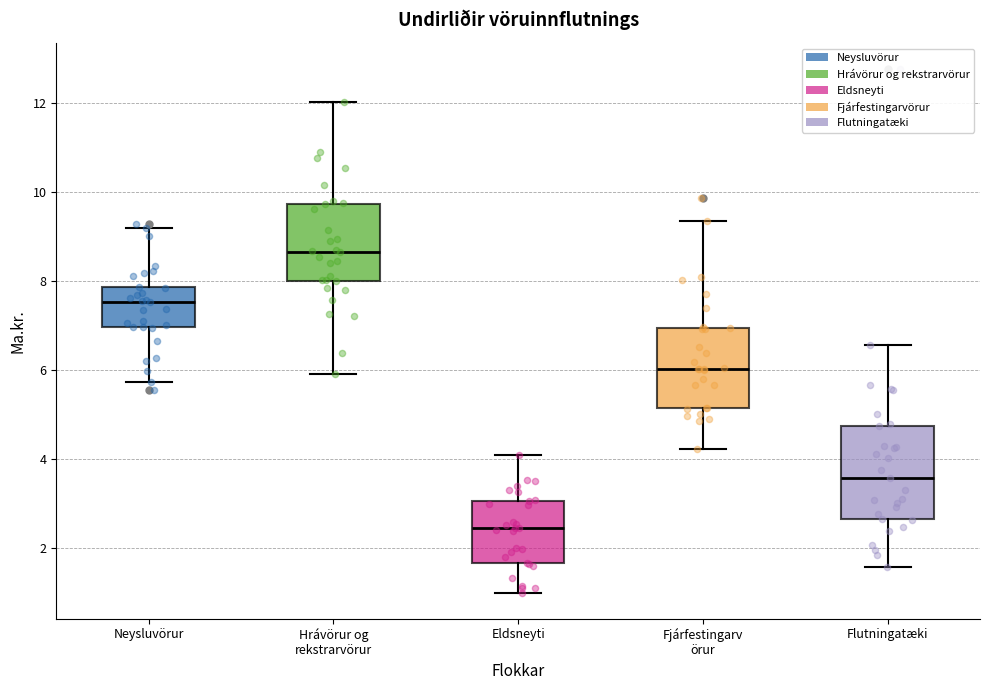

Where does the upper whisker of the box for Eldsneyti end on the y-axis? The values are not printed on the chart, so give them approximately, as read against the axis.

4.0